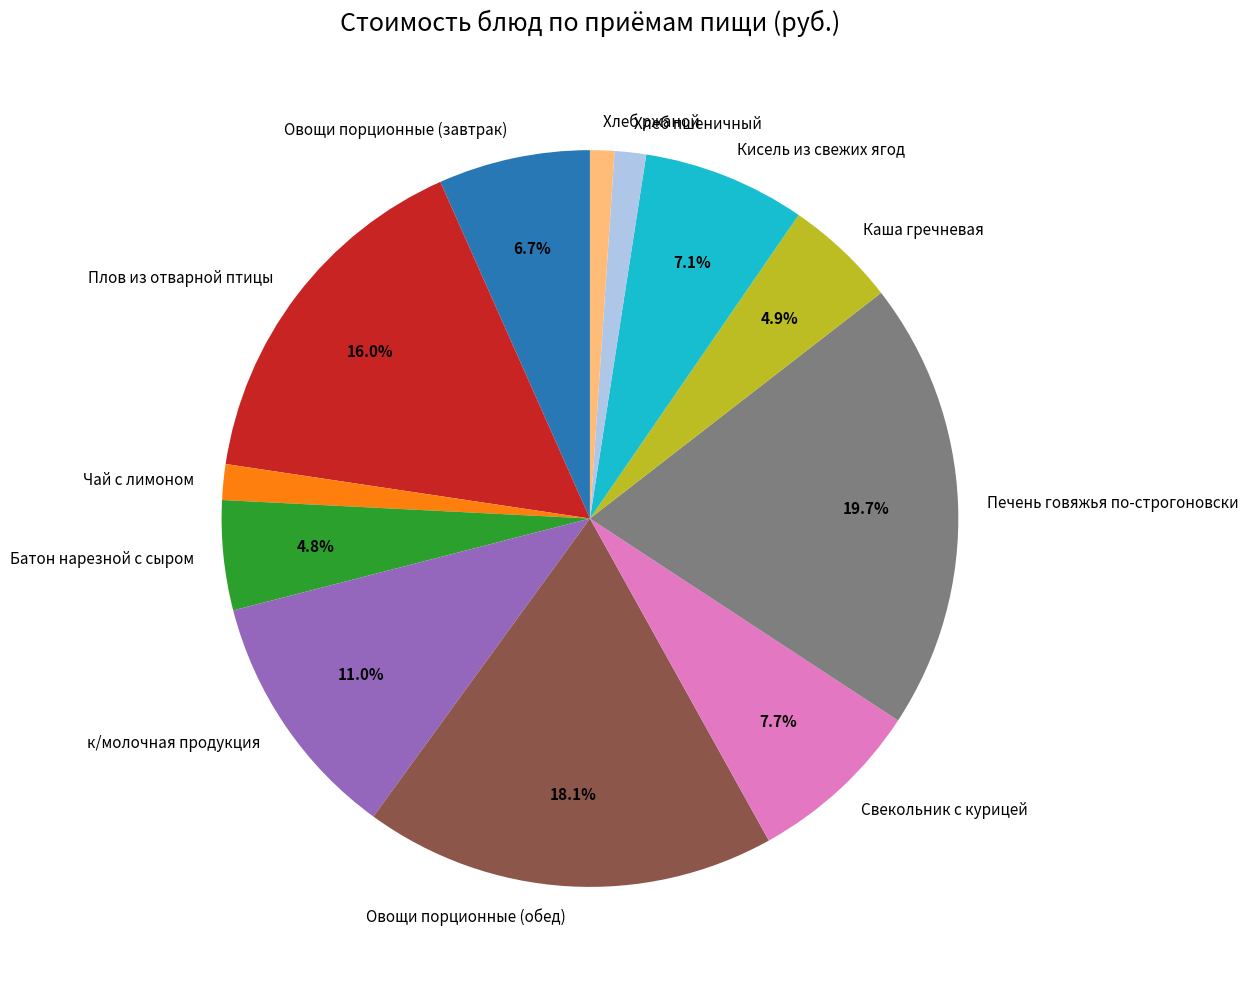

Is it true that Чай с лимоном is 2% of the pie?

True